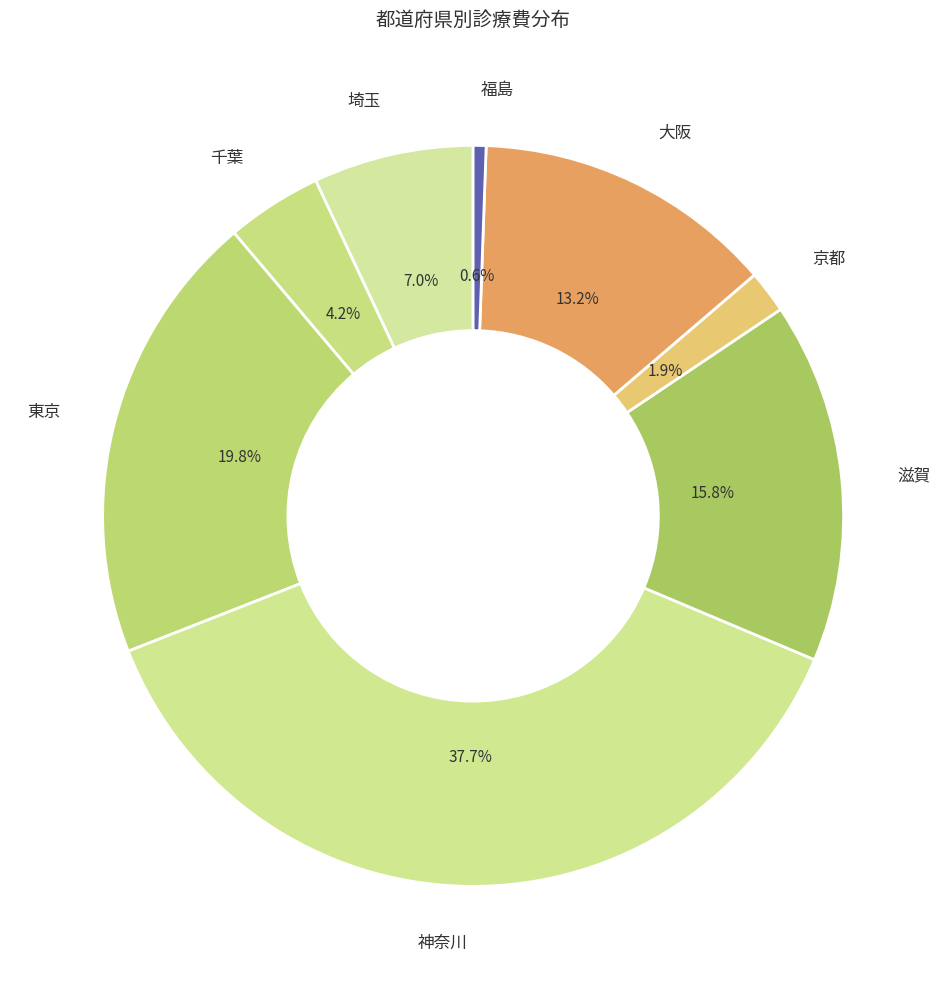

Which has a higher value, 滋賀 or 福島?

滋賀